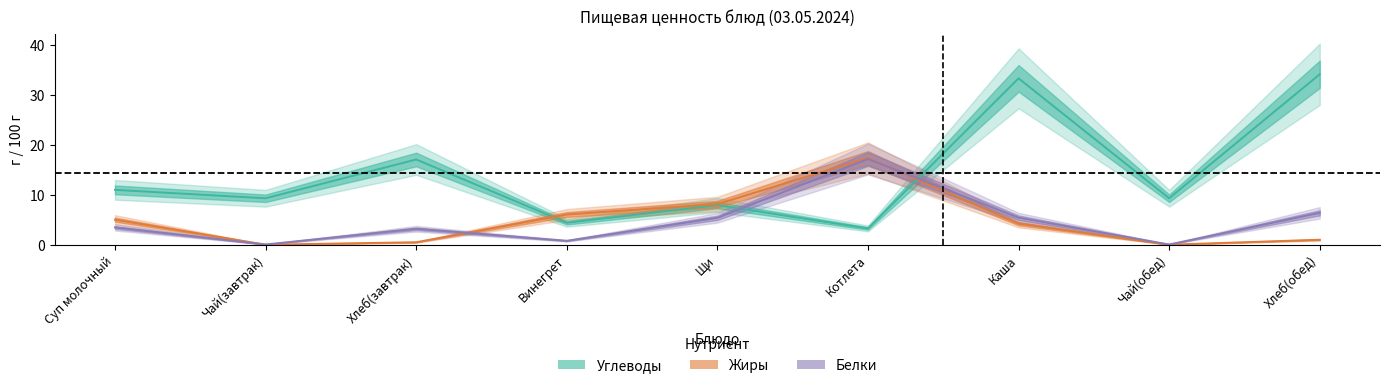

At which label is Углеводы closest to 18?

Хлеб(завтрак)